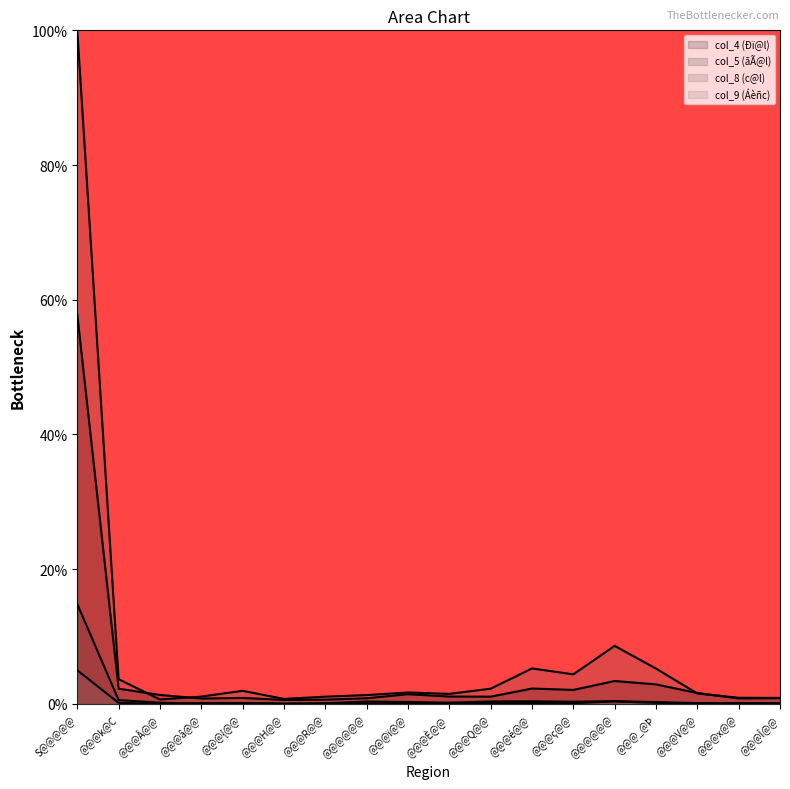

At how many categories does at least one series exceed 58?

1